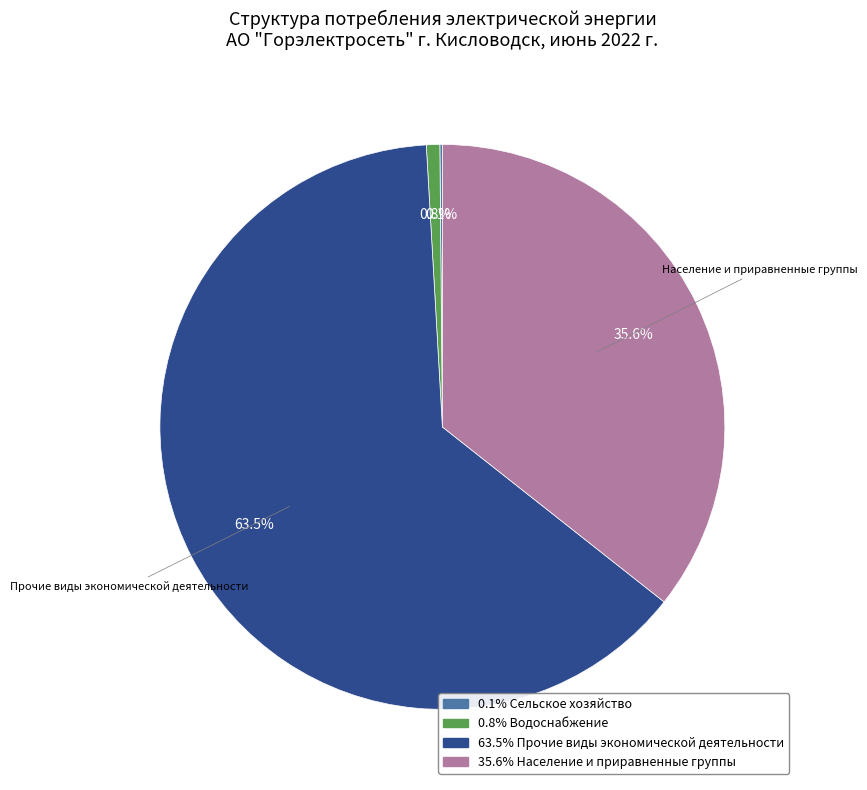

Is there a majority slice in this chart?

Yes